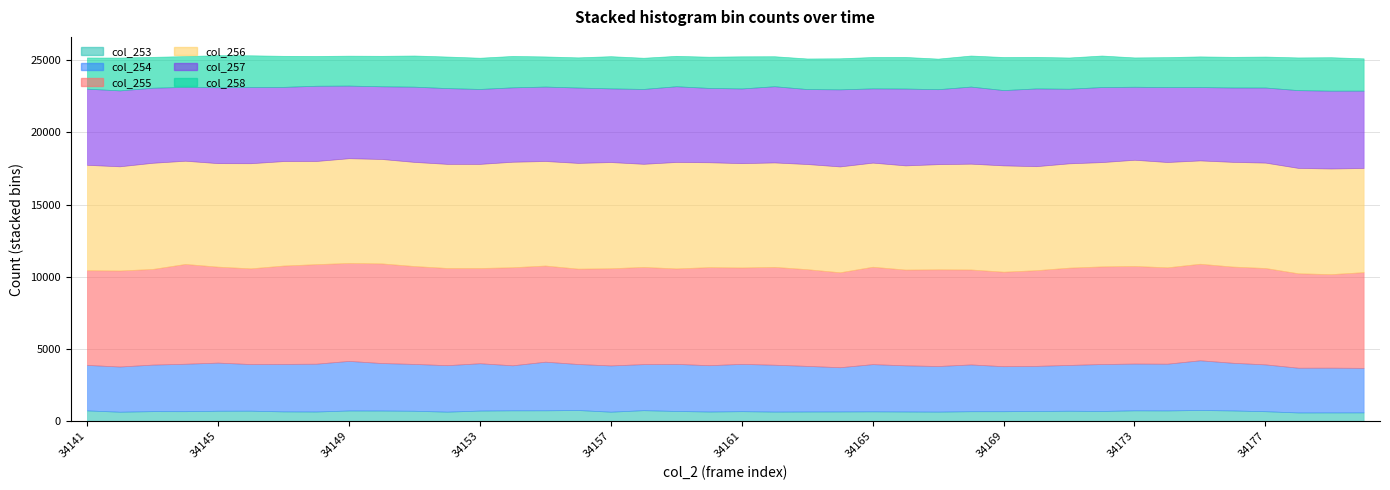

Rank the categories by col_255 value from highest to lowest.

34144, 34150, 34148, 34147, 34154, 34160, 34149, 34151, 34162, 34172, 34173, 34165, 34171, 34152, 34158, 34157, 34163, 34167, 34175, 34161, 34174, 34177, 34176, 34155, 34142, 34145, 34166, 34180, 34146, 34170, 34143, 34159, 34156, 34153, 34164, 34168, 34141, 34169, 34178, 34179